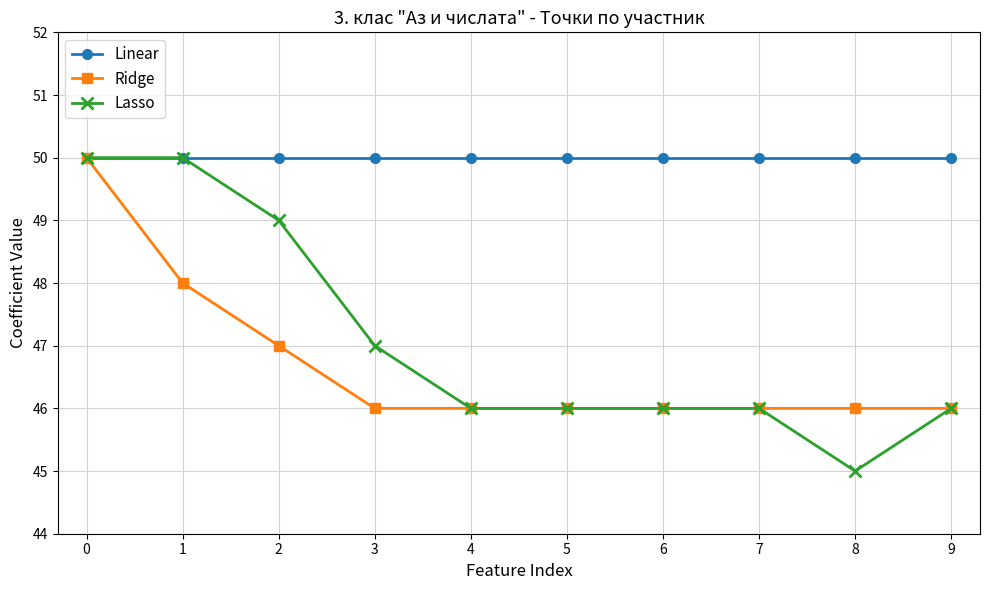

How many lines are shown in the chart?

3